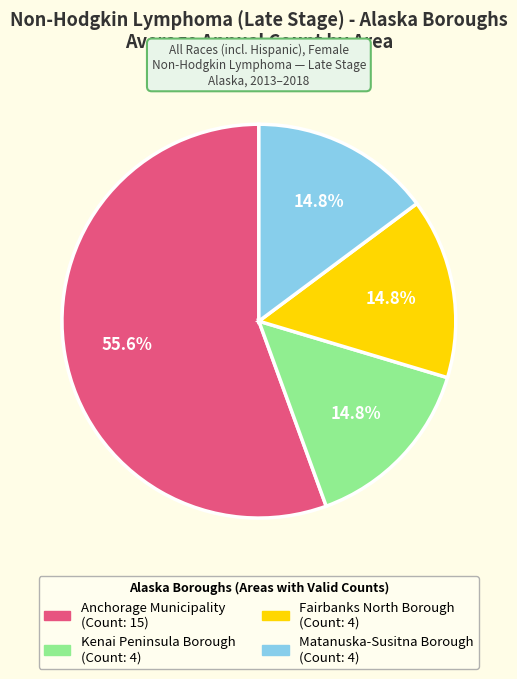

Which slice is the largest?

Anchorage Municipality